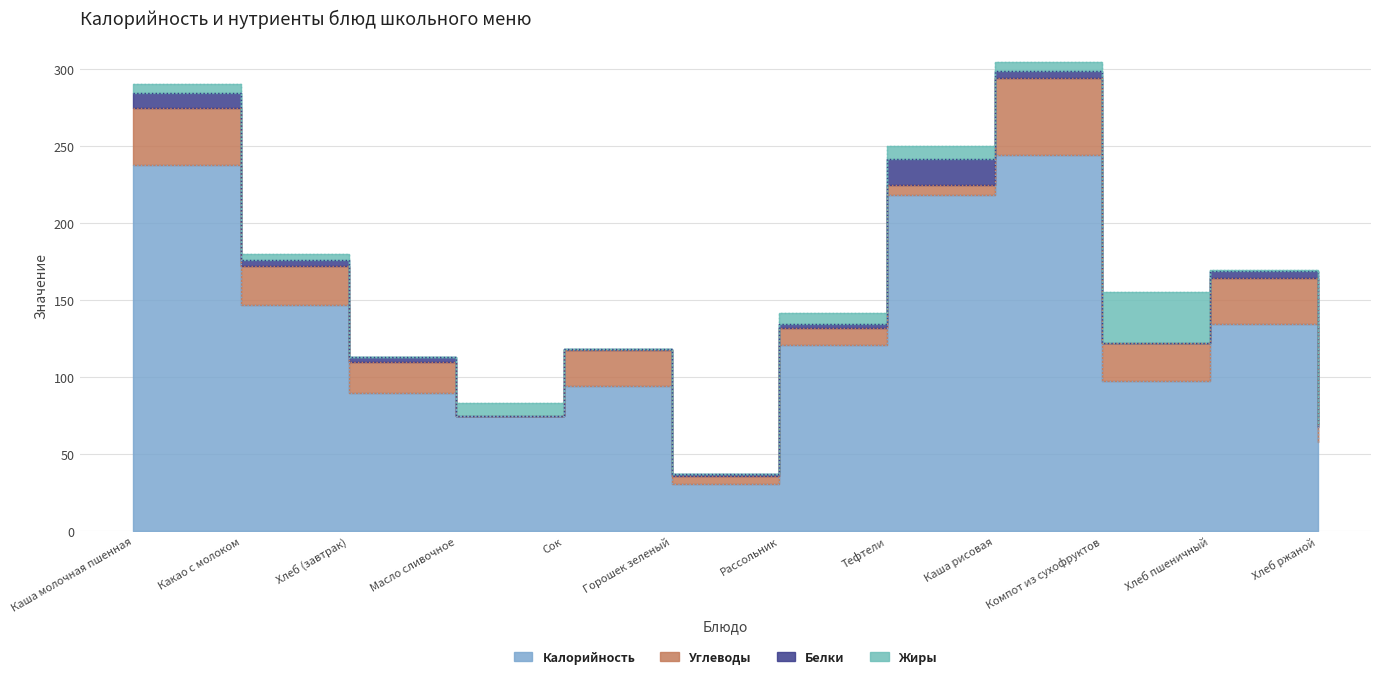

What is the approximate value of Калорийность at Рассольник?

121.0